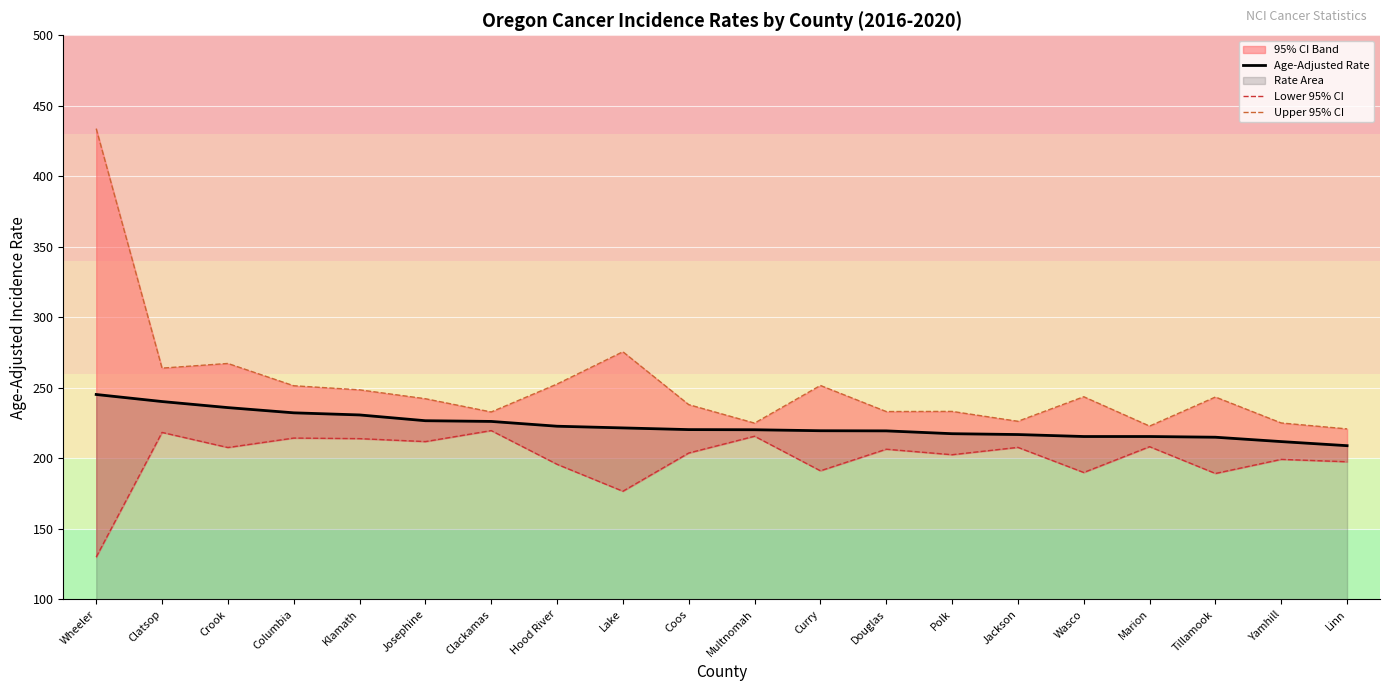

Which label corresponds to the largest value in the chart?

Wheeler